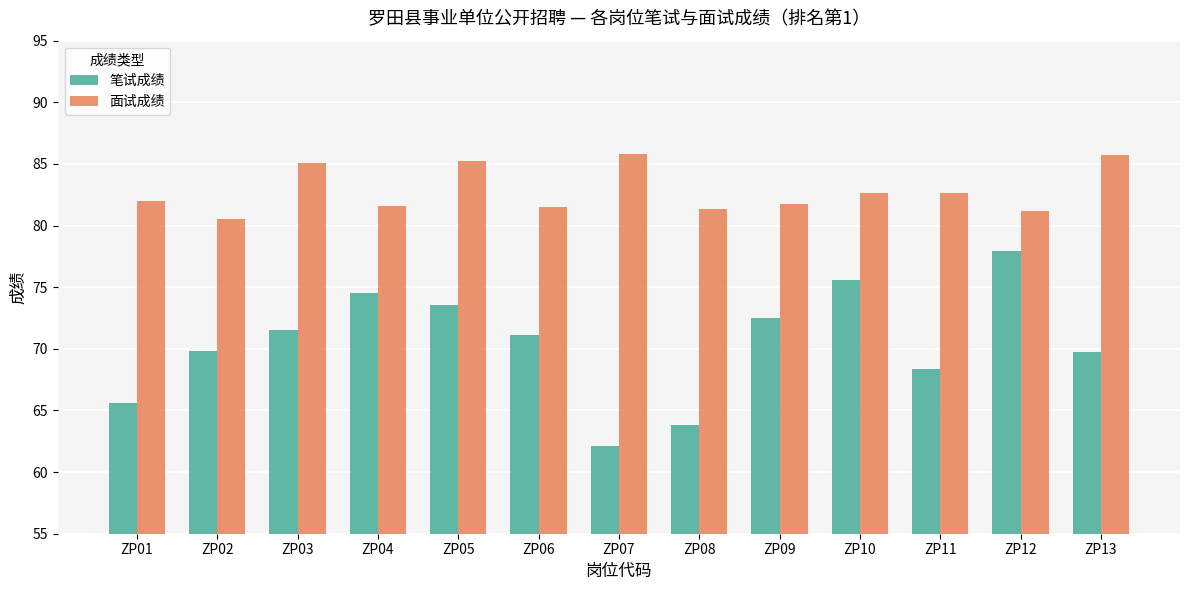

At ZP02, list the series in order from largest to smallest.

面试成绩, 笔试成绩